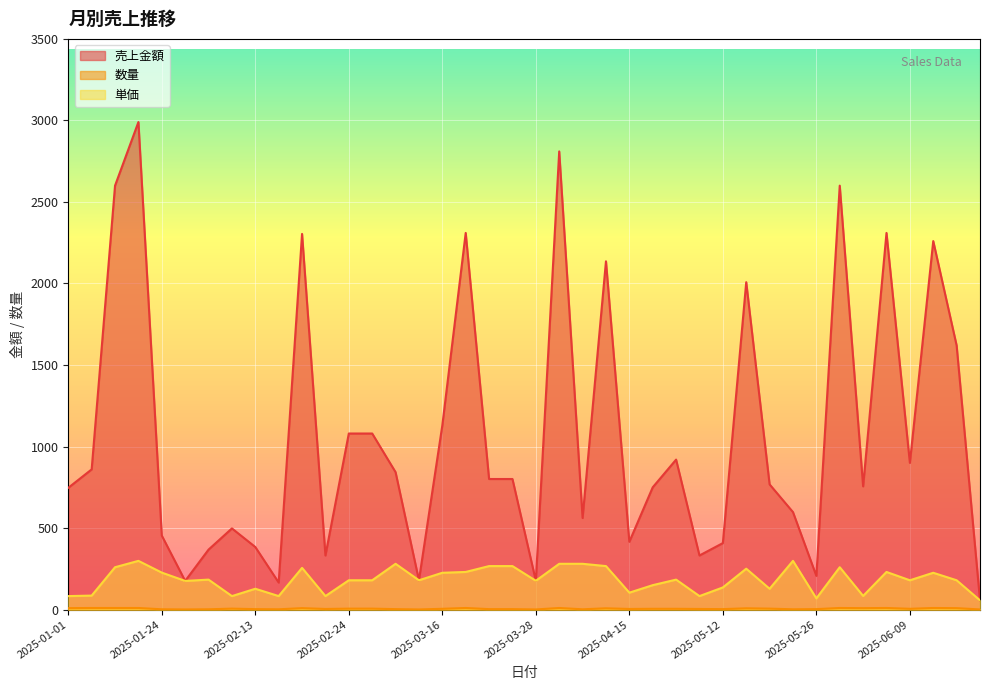

What is the sum of all 数量 values?

220